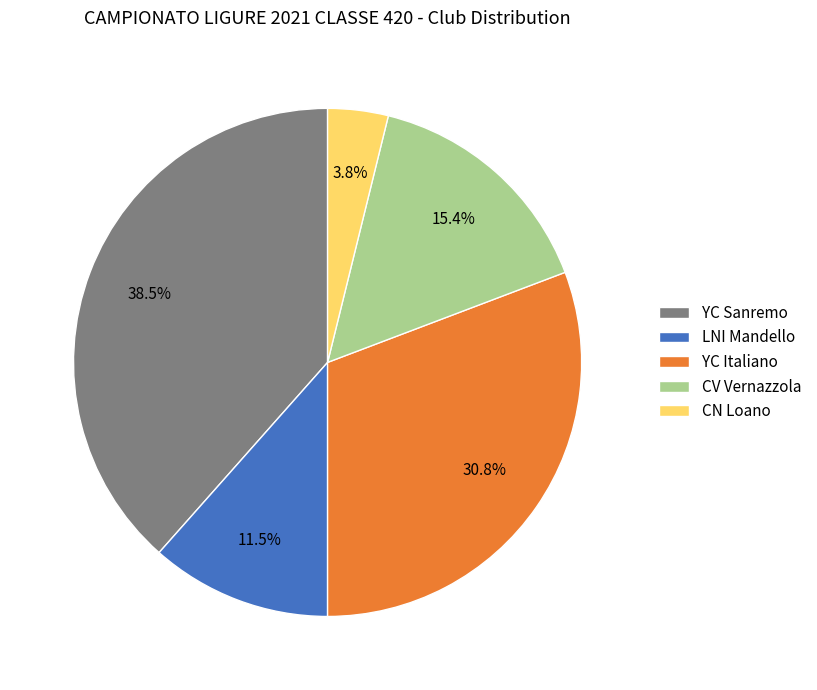

To the nearest percent, what is the average slice percentage?

20%